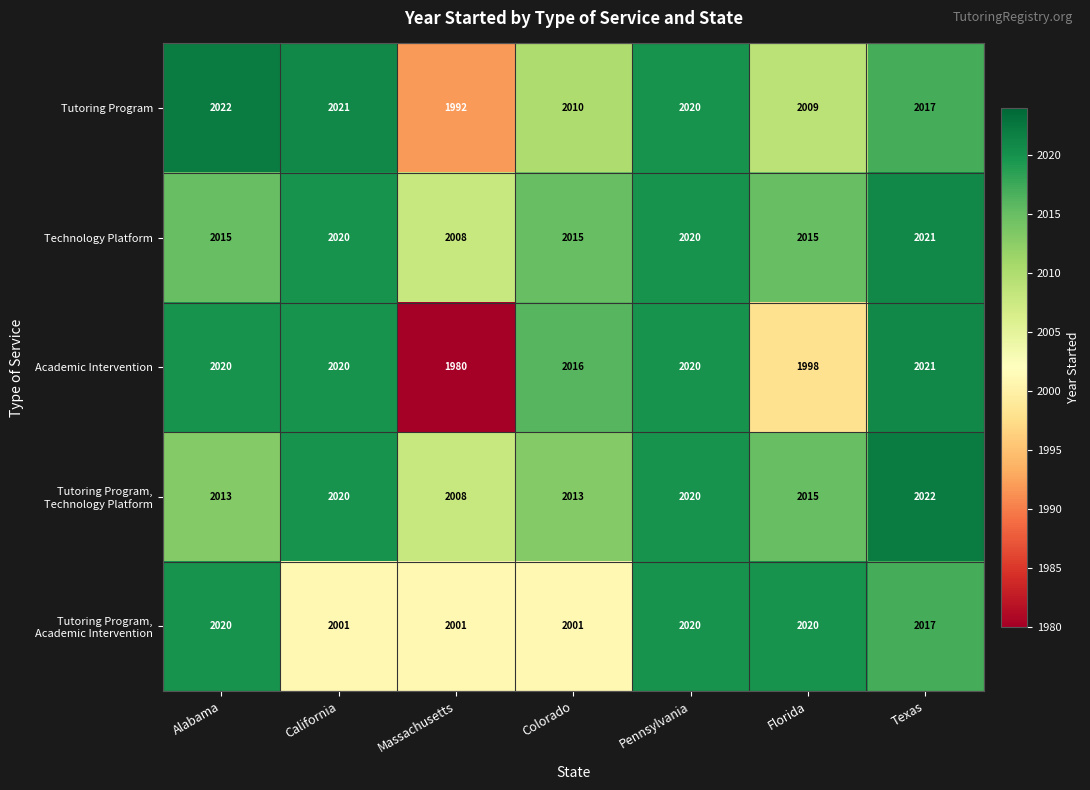

What is the minimum value shown in the chart?

1980